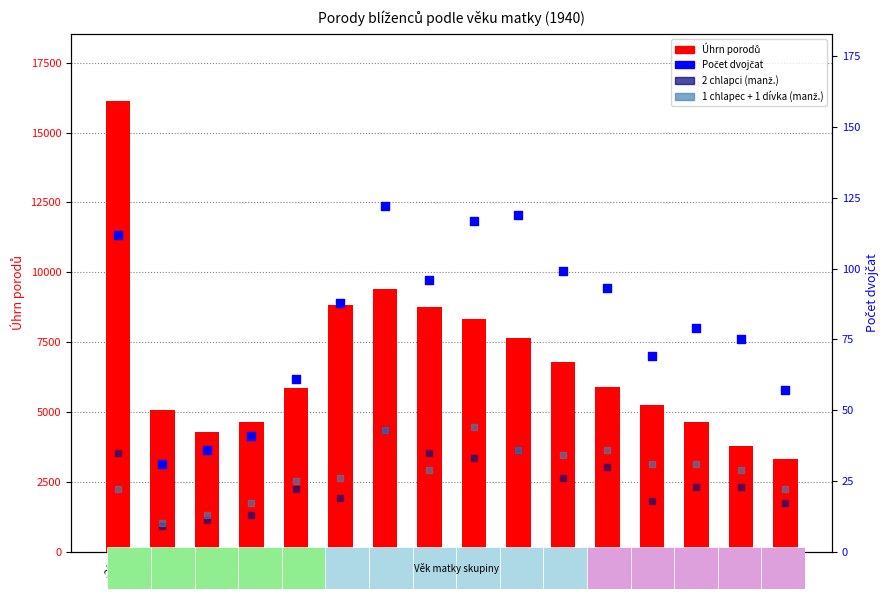

Which series has the largest Y range (max minus min)?

Uhrn porodu